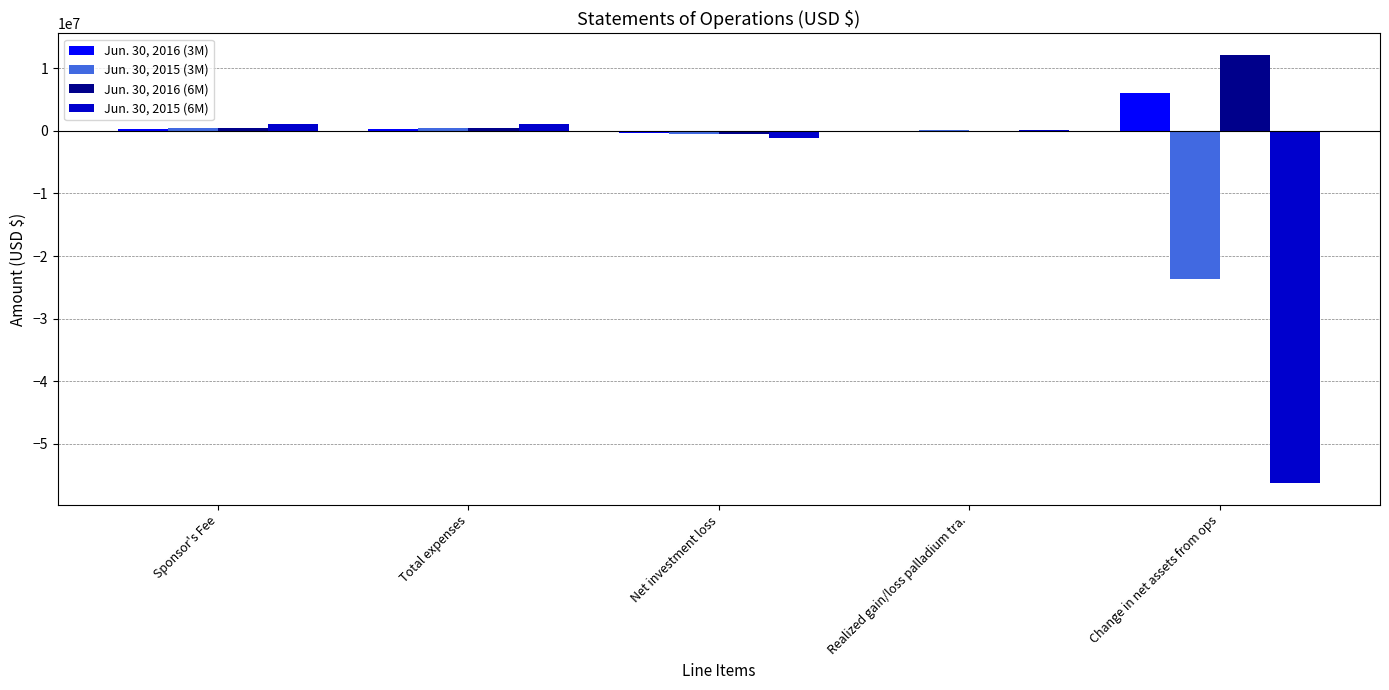

What is the sum of all Jun. 30, 2015 (3M) values?

-23050998